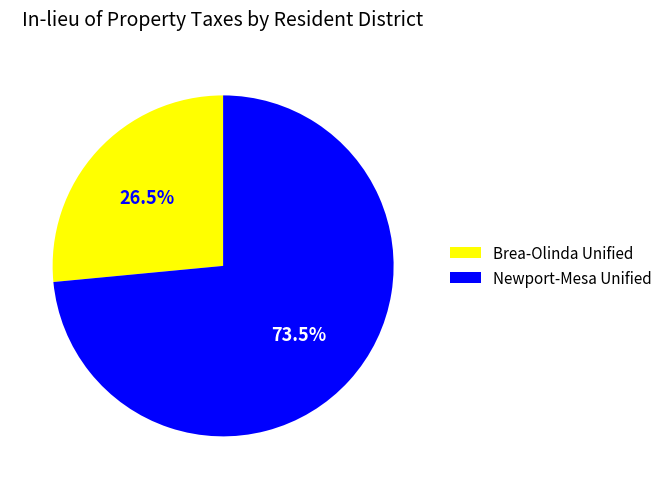

Between Newport-Mesa Unified and Brea-Olinda Unified, which is larger?

Newport-Mesa Unified